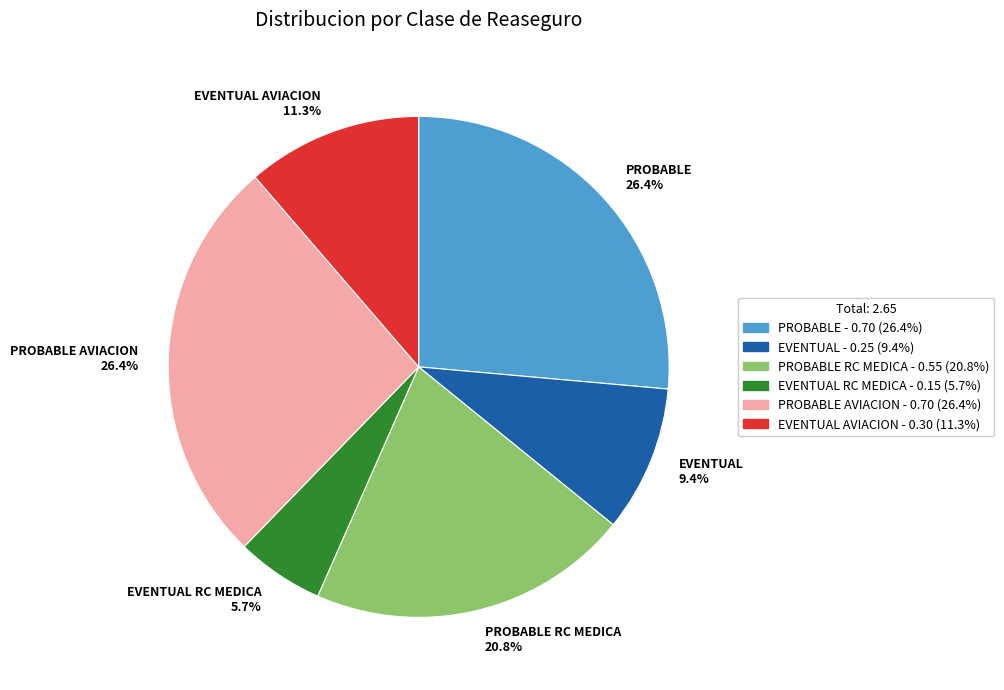

How much of the chart is everything except PROBABLE AVIACION 26.4%?

73.6%